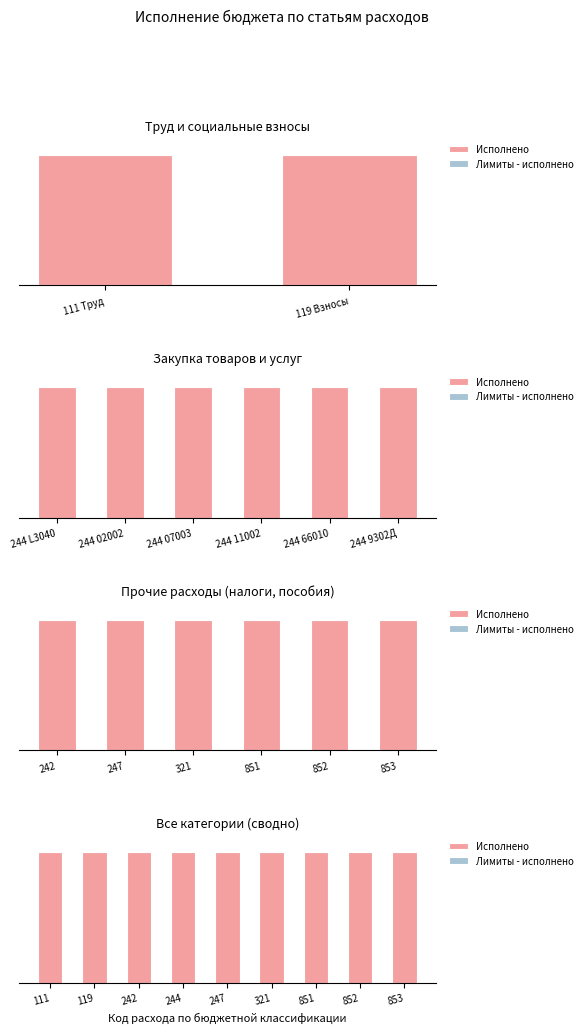

Which series has the largest range (max minus min)?

Исполнено